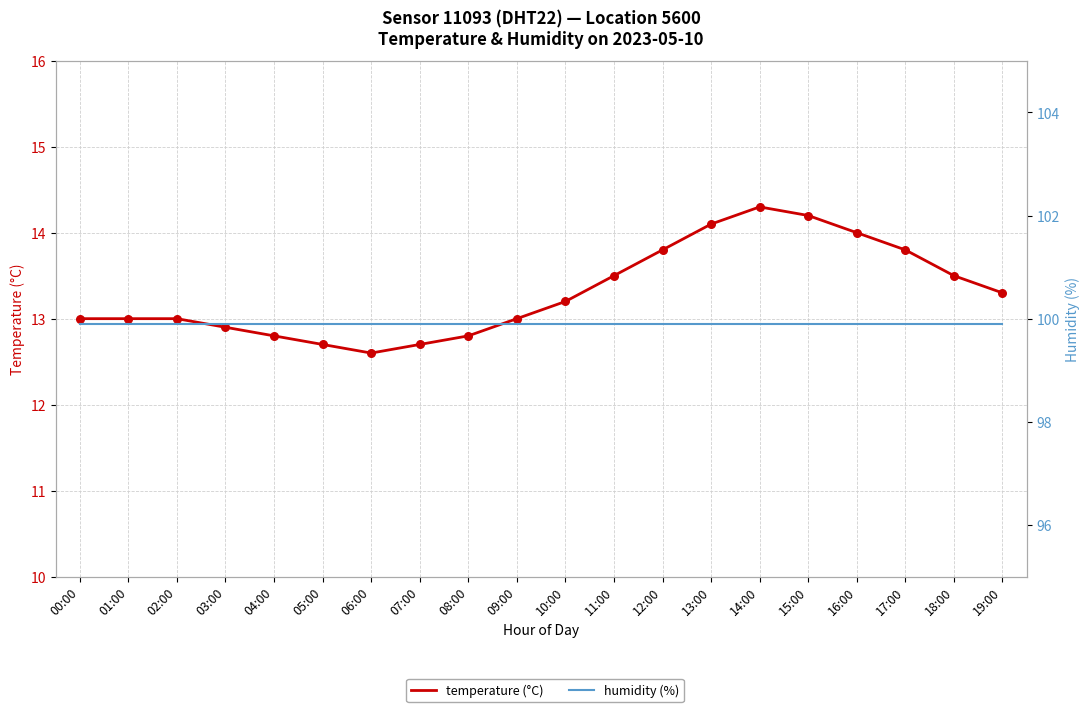

What is the total value across all series at 16:00?

113.9